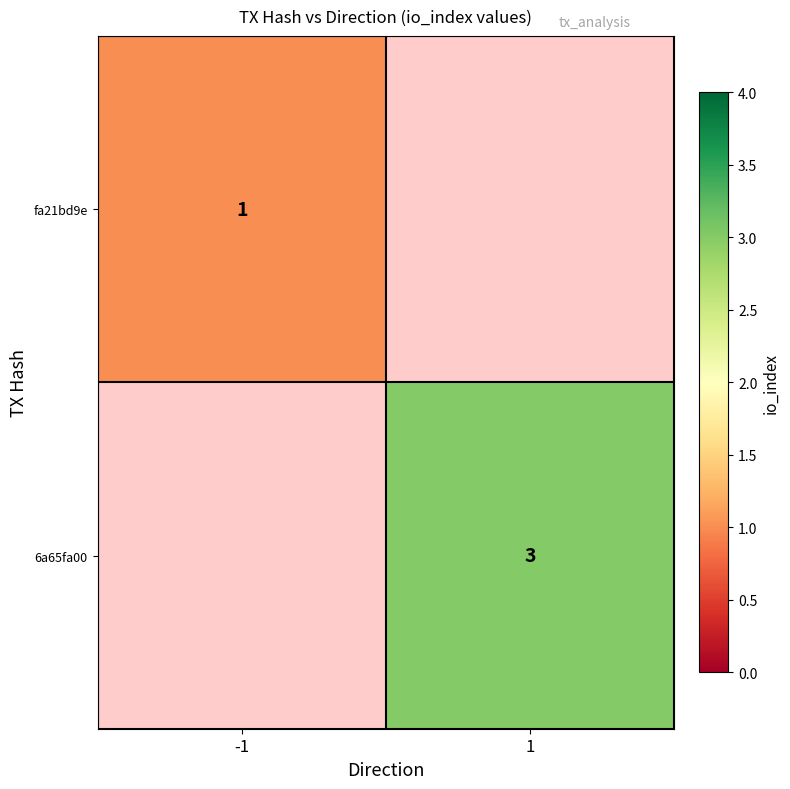

Is the value of 6a65fa00 at 1 greater than the value of fa21bd9e at -1?

Yes